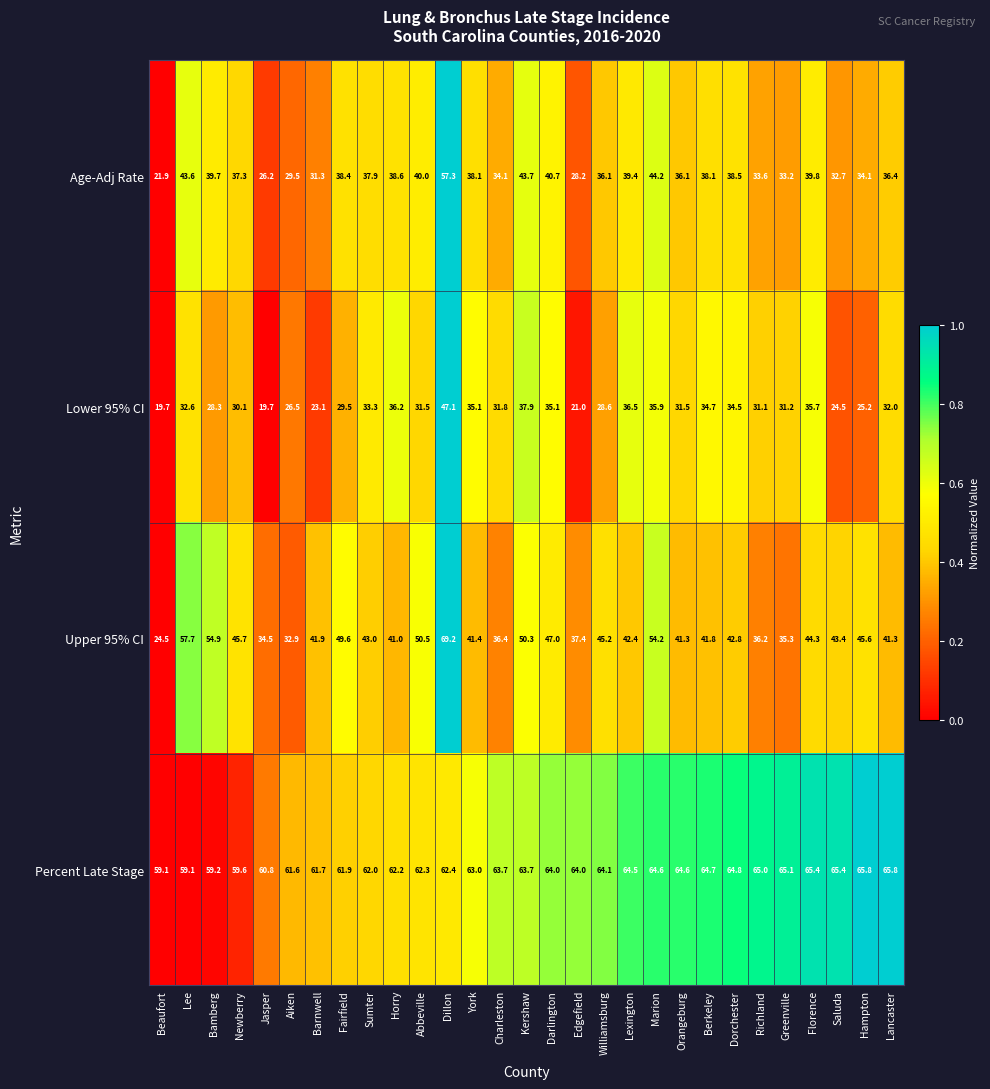

List the series in order of their overall mean, lowest first.

Lower 95% CI, Age-Adj Rate, Upper 95% CI, Percent Late Stage